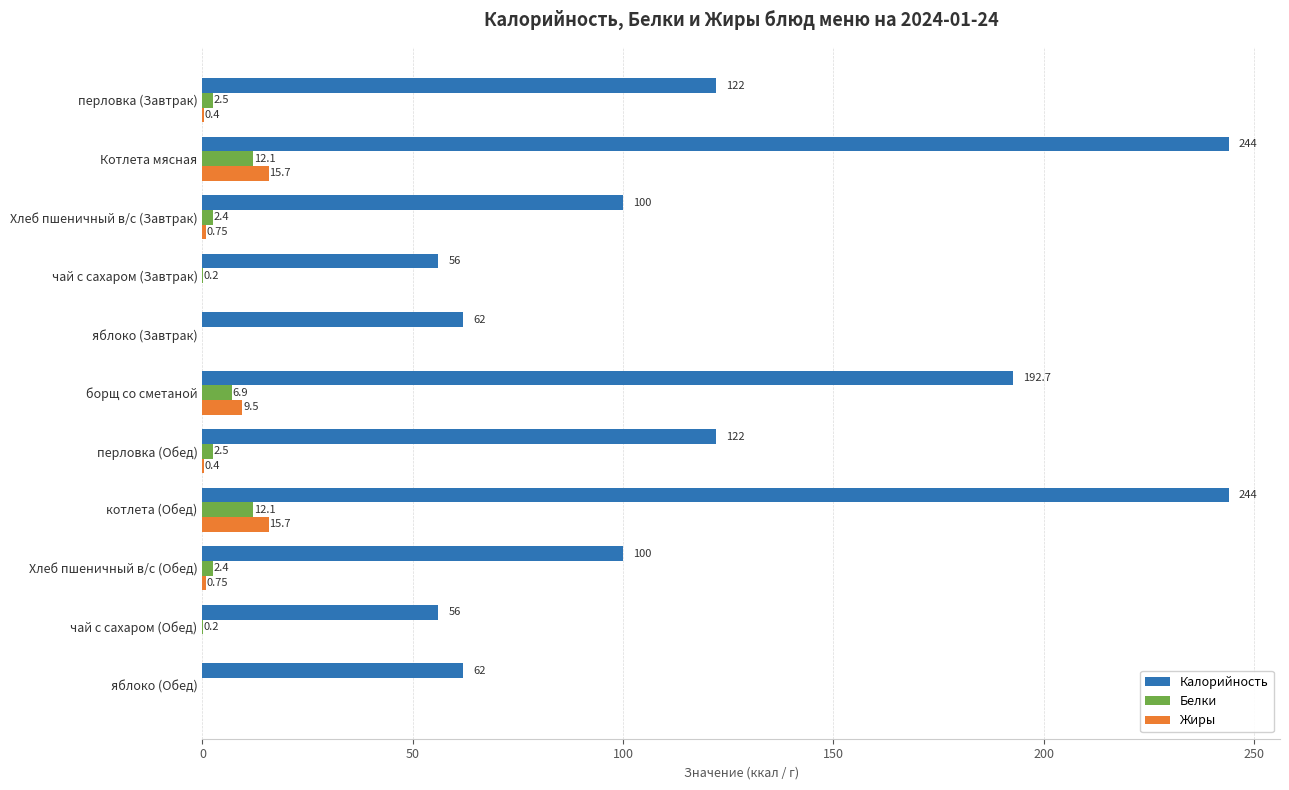

Between перловка (Завтрак) and чай с сахаром (Завтрак), which series saw the biggest shift?

Калорийность